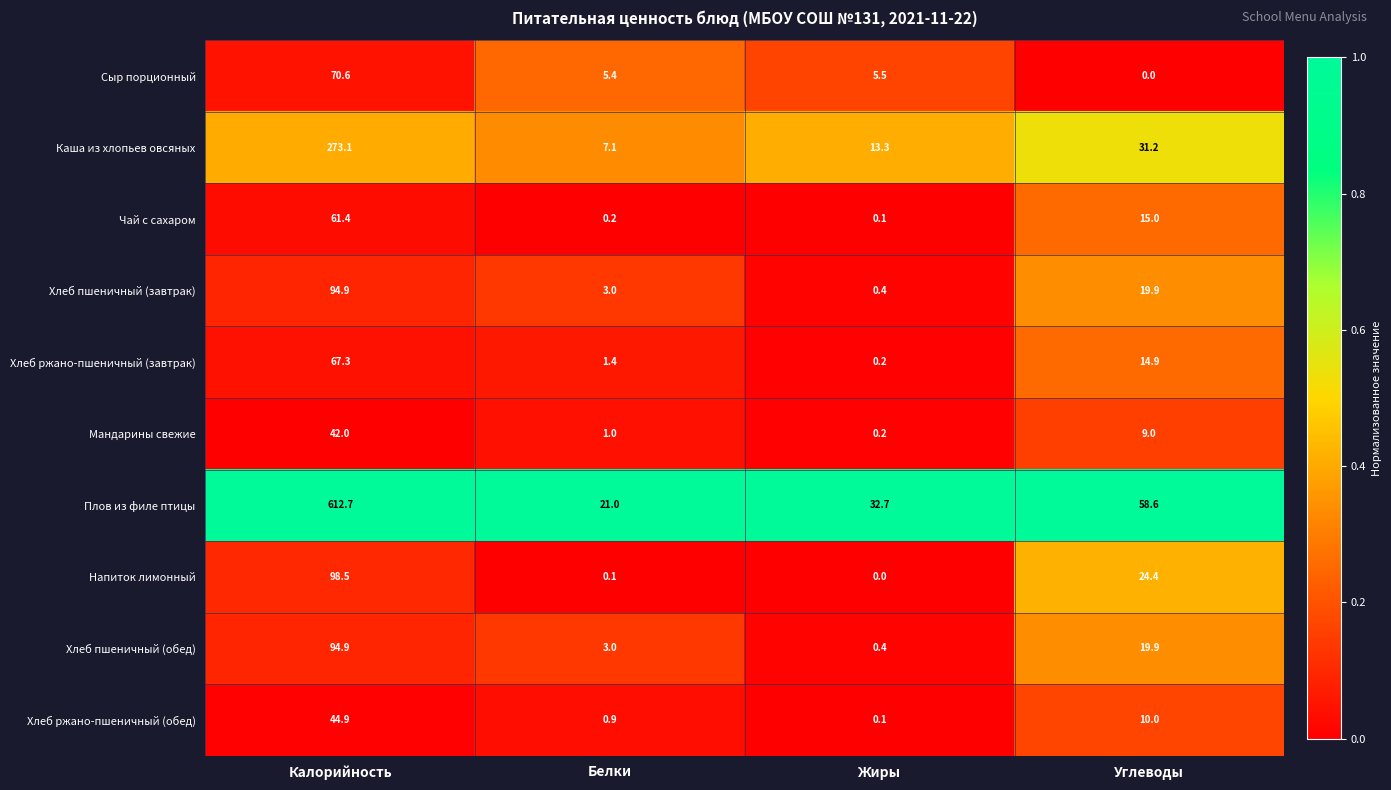

Which series has the widest spread of values?

Плов из филе птицы